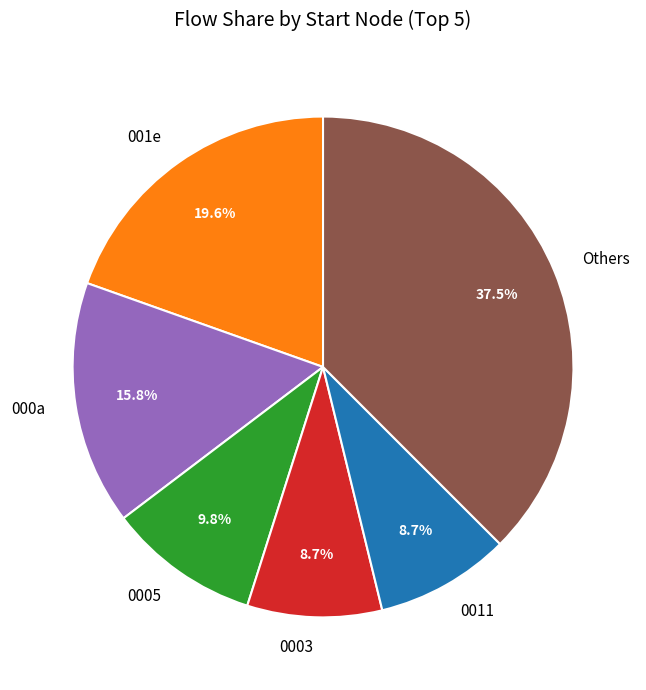

Combined, do 000a and Others account for over 50%?

Yes